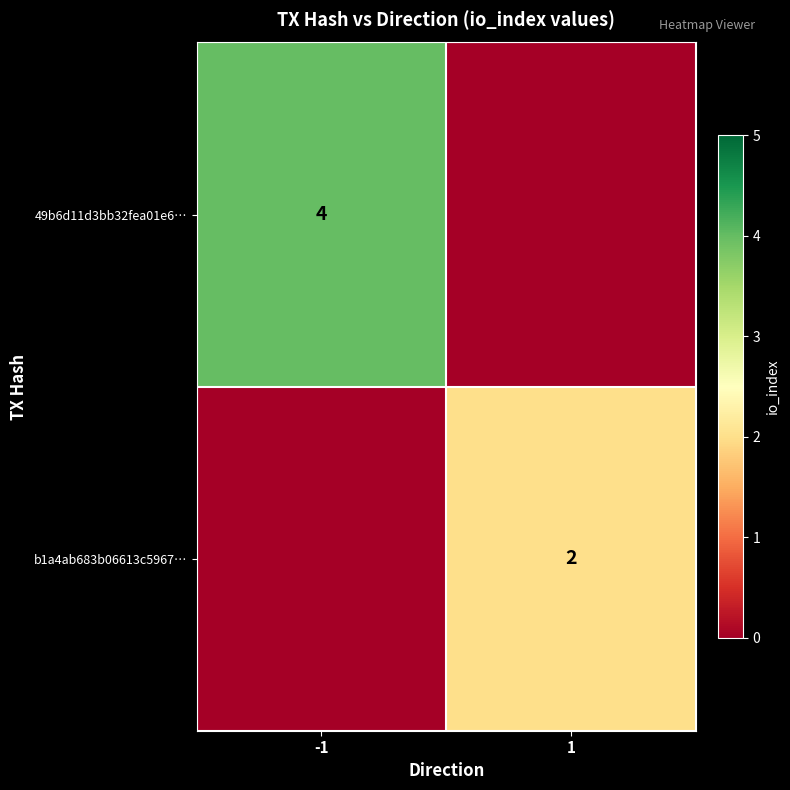

True or false: b1a4ab683b06613c5967… has a value of 1 at 1.

False